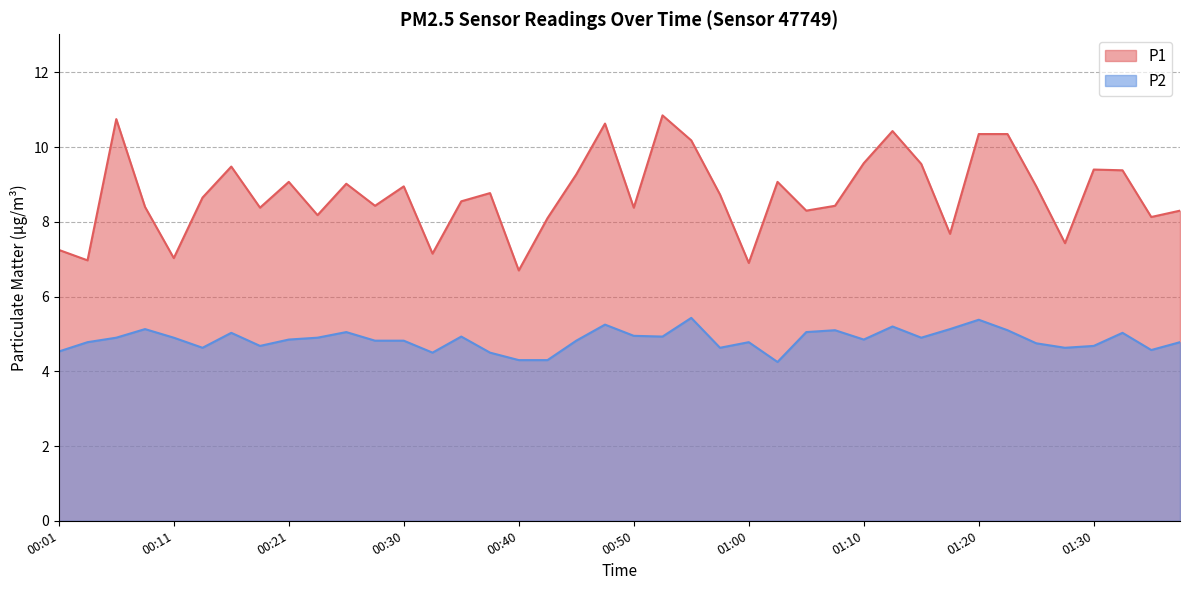

What is the label of the 15th point from the right?

01:03